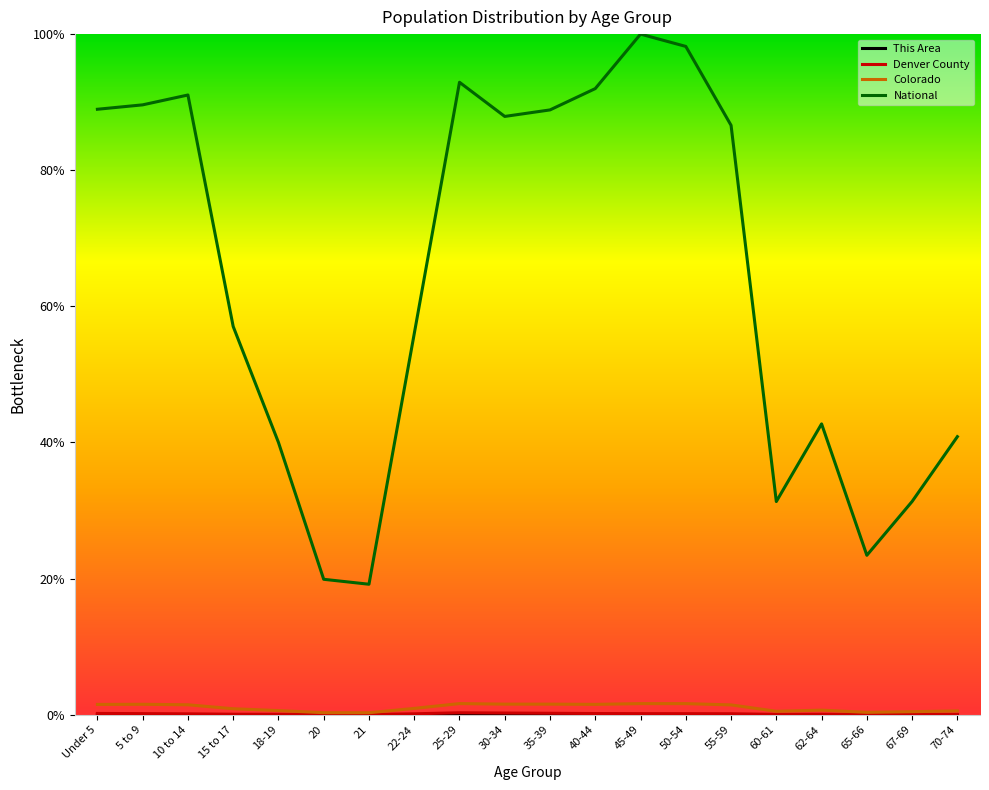

Between 25-29 and 65-66, which series saw the biggest shift?

National